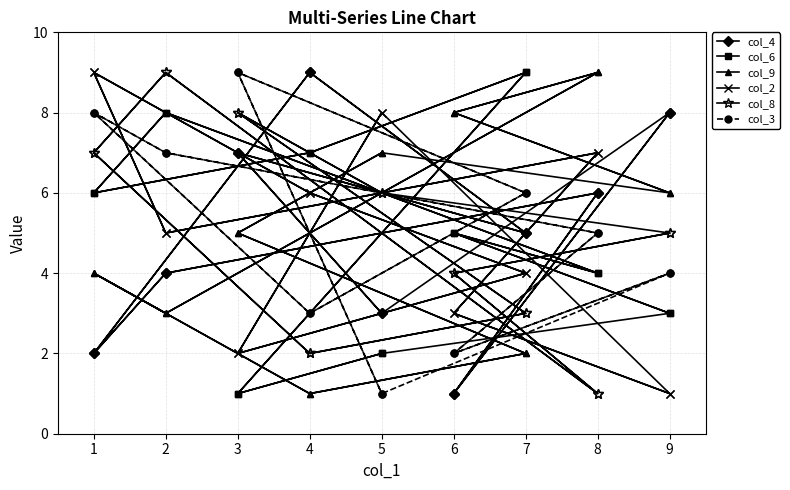

Is it true that col_8 equals 11 at 1?

False